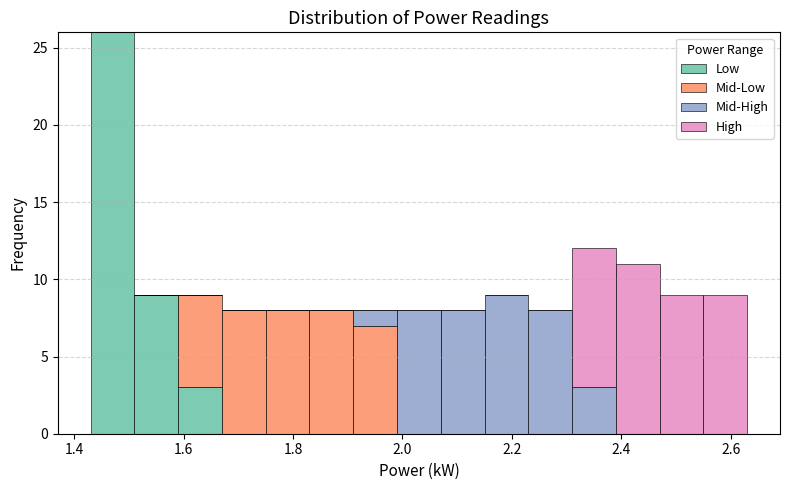

Reading left to right, transcribe this chart: for each stacked bar, give the range it covers on the x-axis and its total height. Neither the bar edges nor the heights are printed on the chart, so give them approximately, as read against the axes.

1.43 to 1.51: 26
1.51 to 1.59: 9
1.59 to 1.67: 9
1.67 to 1.75: 8
1.75 to 1.83: 8
1.83 to 1.91: 8
1.91 to 1.99: 8
1.99 to 2.07: 8
2.07 to 2.15: 8
2.15 to 2.23: 9
2.23 to 2.31: 8
2.31 to 2.39: 12
2.39 to 2.47: 11
2.47 to 2.55: 9
2.55 to 2.63: 9